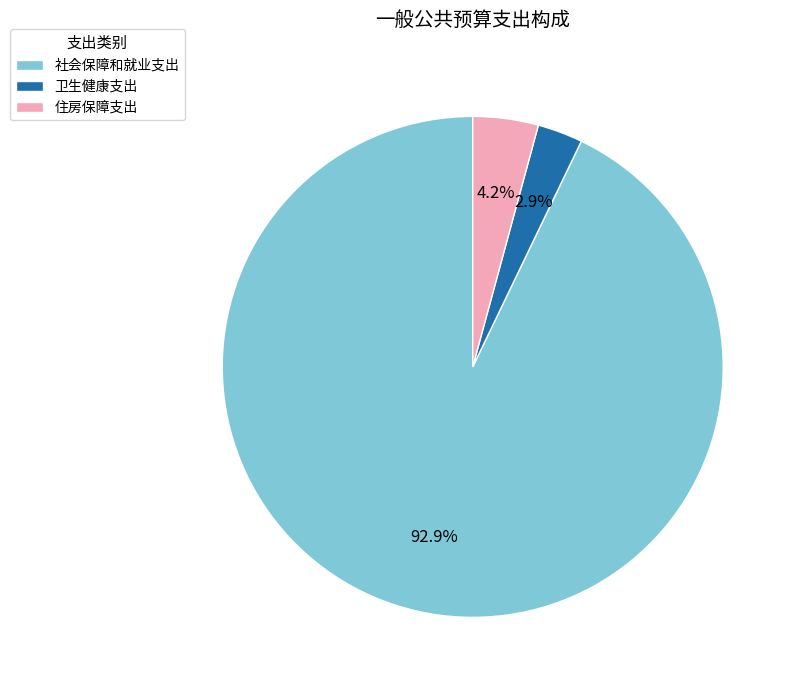

Between 社会保障和就业支出 and 卫生健康支出, which is larger?

社会保障和就业支出